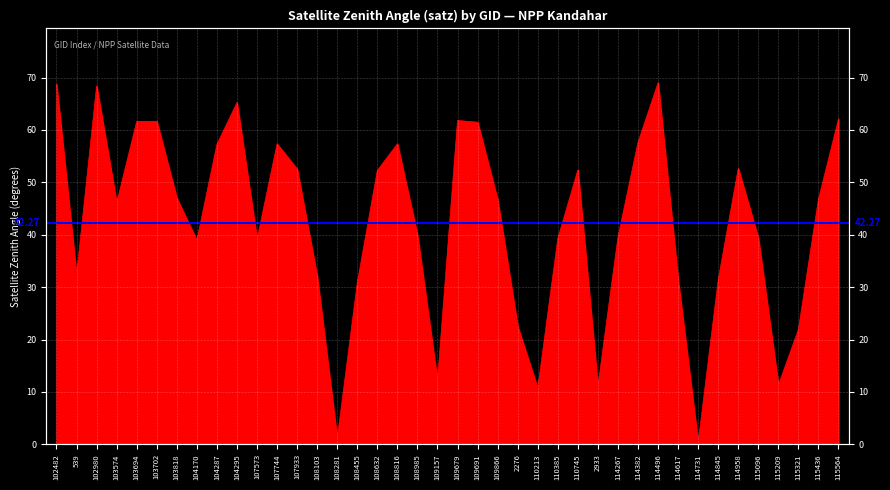

Is it true that the value at 103818 is 47.0?

True